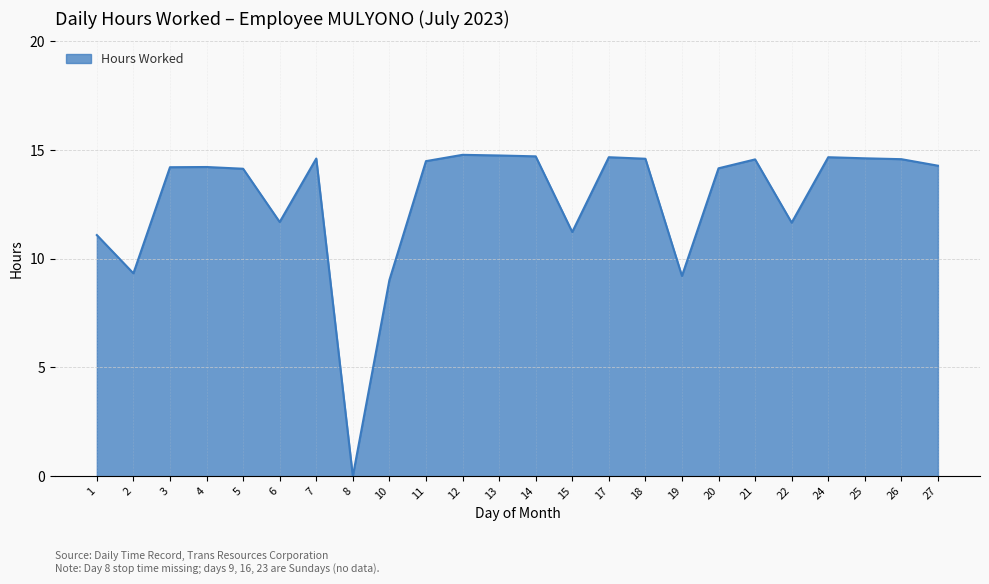

The value at 18 is 14.6. True or false?

True